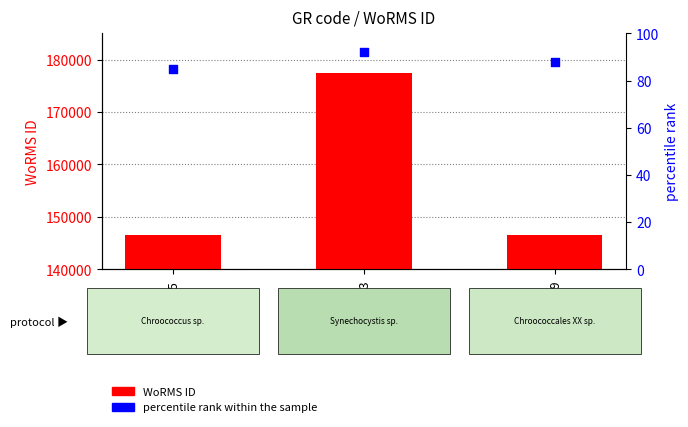

Which series has the largest Y range (max minus min)?

WoRMS ID